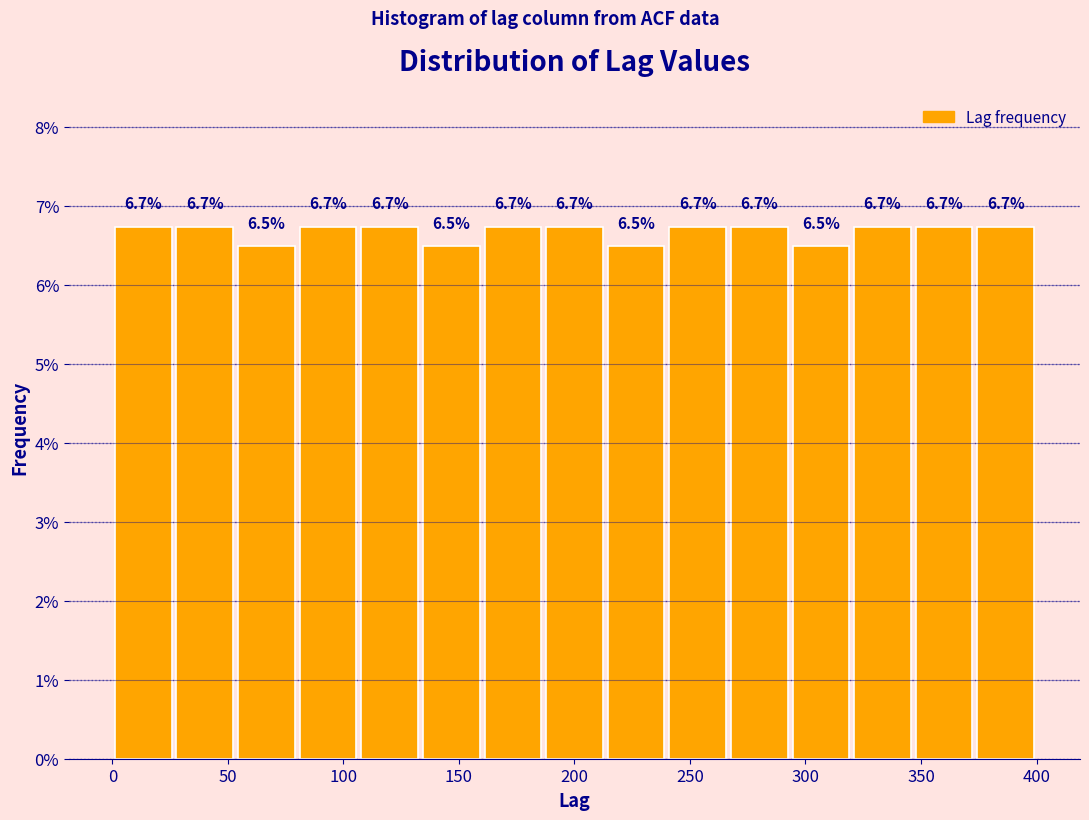

Reading left to right, transcribe this chart: for each bar, give the range it covers on the x-axis and its height. The bar edges are not printed on the chart, so give them approximately, as read against the axis.

0 to 25: 6.7
25 to 55: 6.7
55 to 80: 6.5
80 to 105: 6.7
105 to 135: 6.7
135 to 160: 6.5
160 to 185: 6.7
185 to 215: 6.7
215 to 240: 6.5
240 to 265: 6.7
265 to 295: 6.7
295 to 320: 6.5
320 to 345: 6.7
345 to 375: 6.7
375 to 400: 6.7